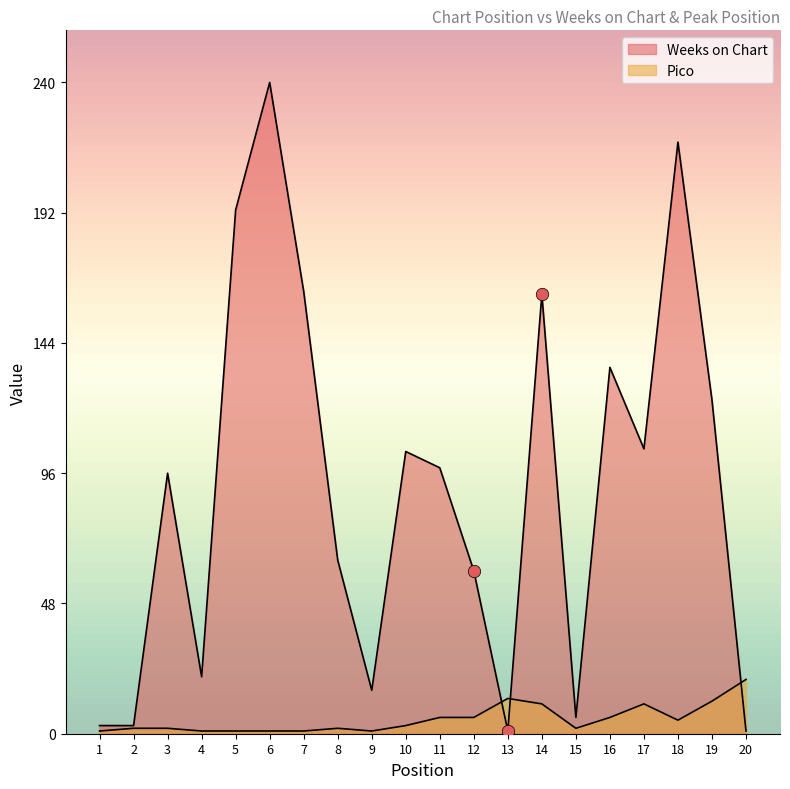

At how many categories does at least one series exceed 4?

18